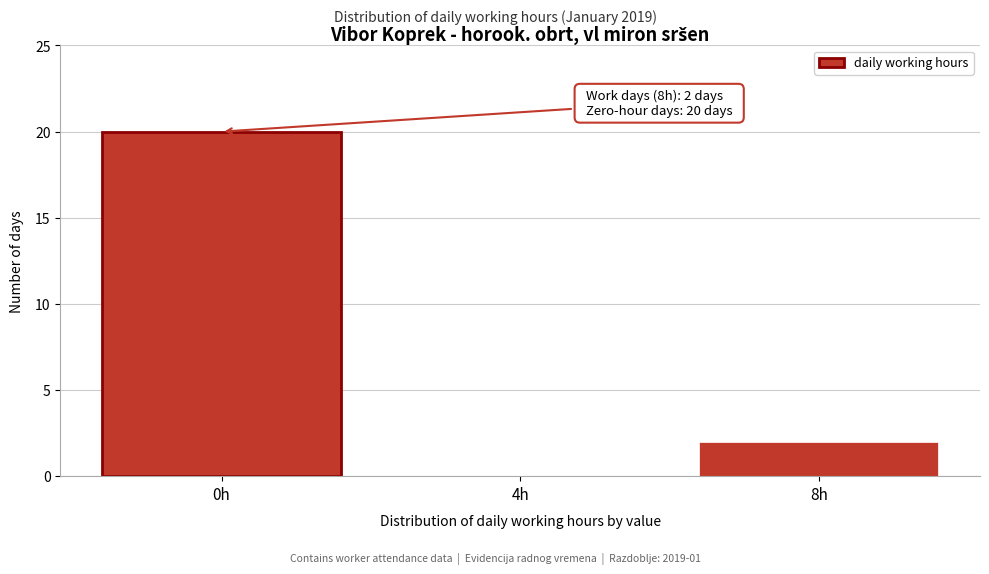

Reading left to right, list all the values displayed in this chart.

0h=20	4h=0	8h=2